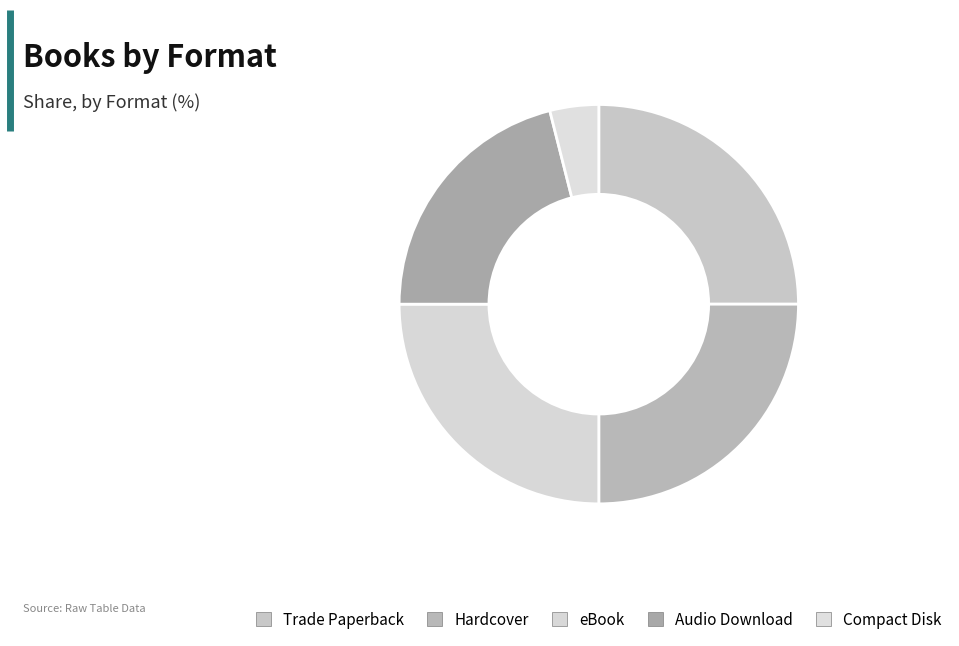

Count the number of slices in the pie.

5